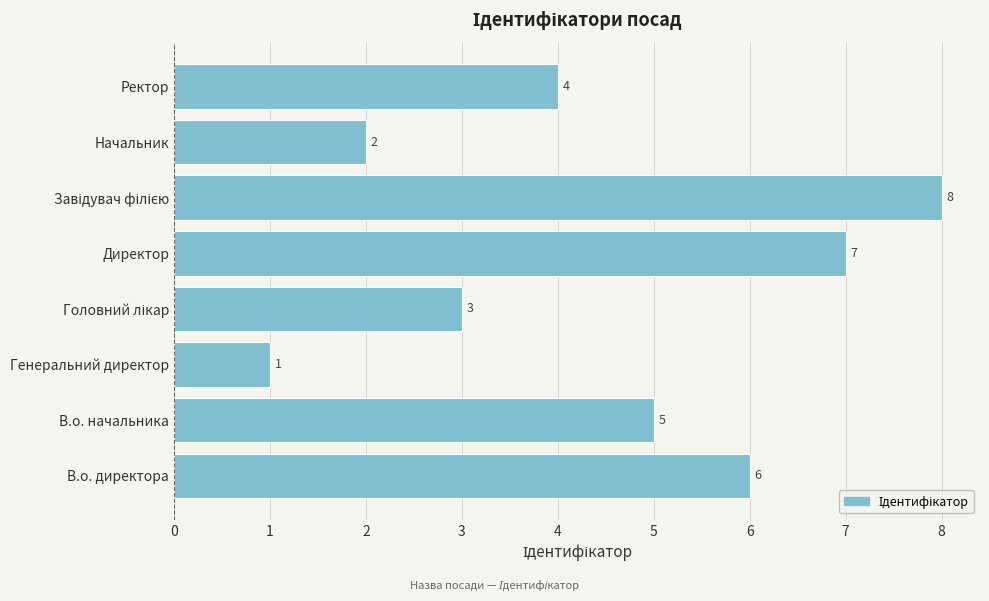

At which label is the value closest to 4?

Ректор